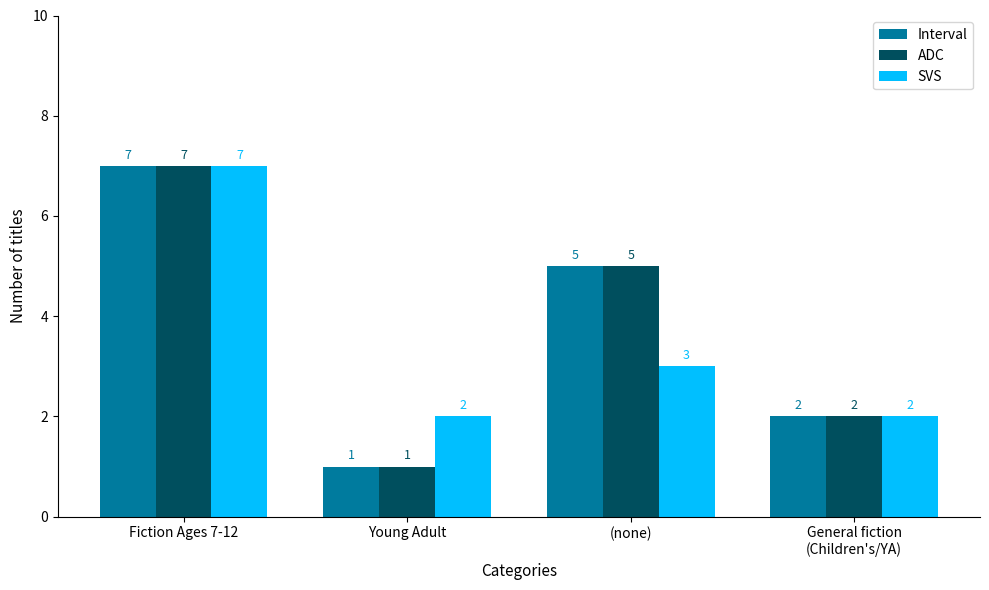

The value of Interval at General fiction
(Children's/YA) is 0. True or false?

False